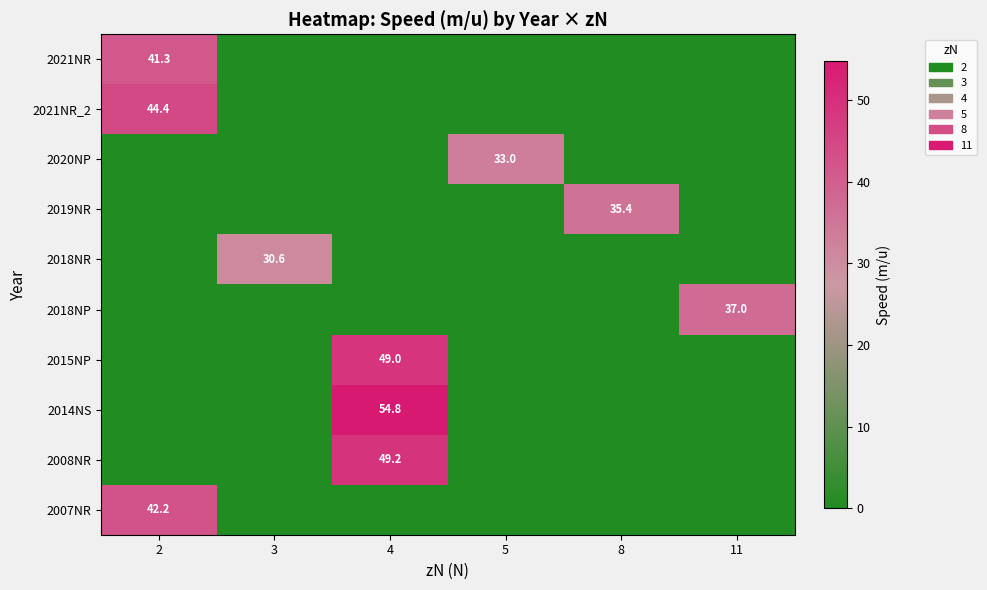

How many series are shown in this chart?

10